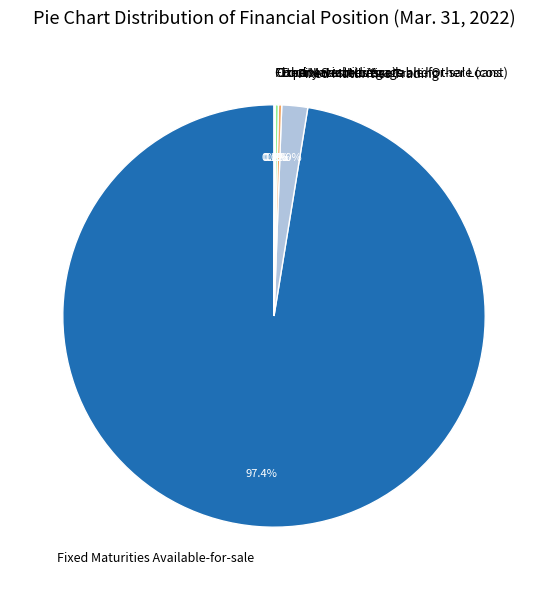

Which slice is the largest?

Fixed Maturities Available-for-sale